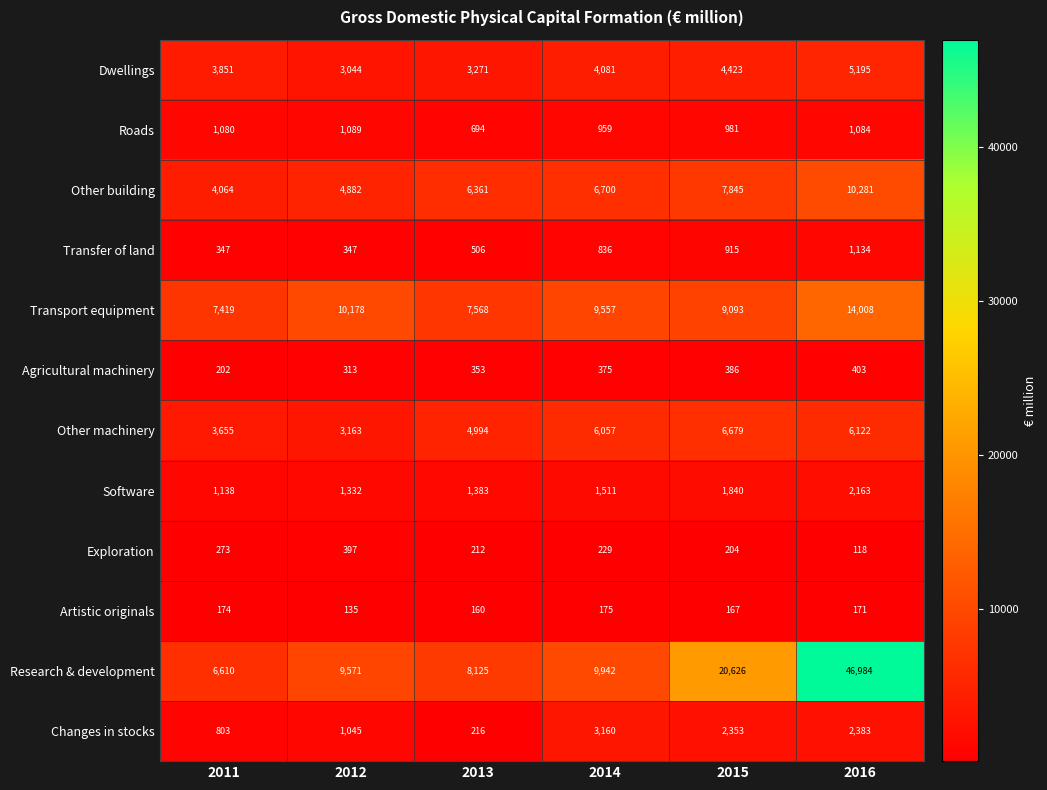

The value of Transport equipment at 2012 is 10178. True or false?

True